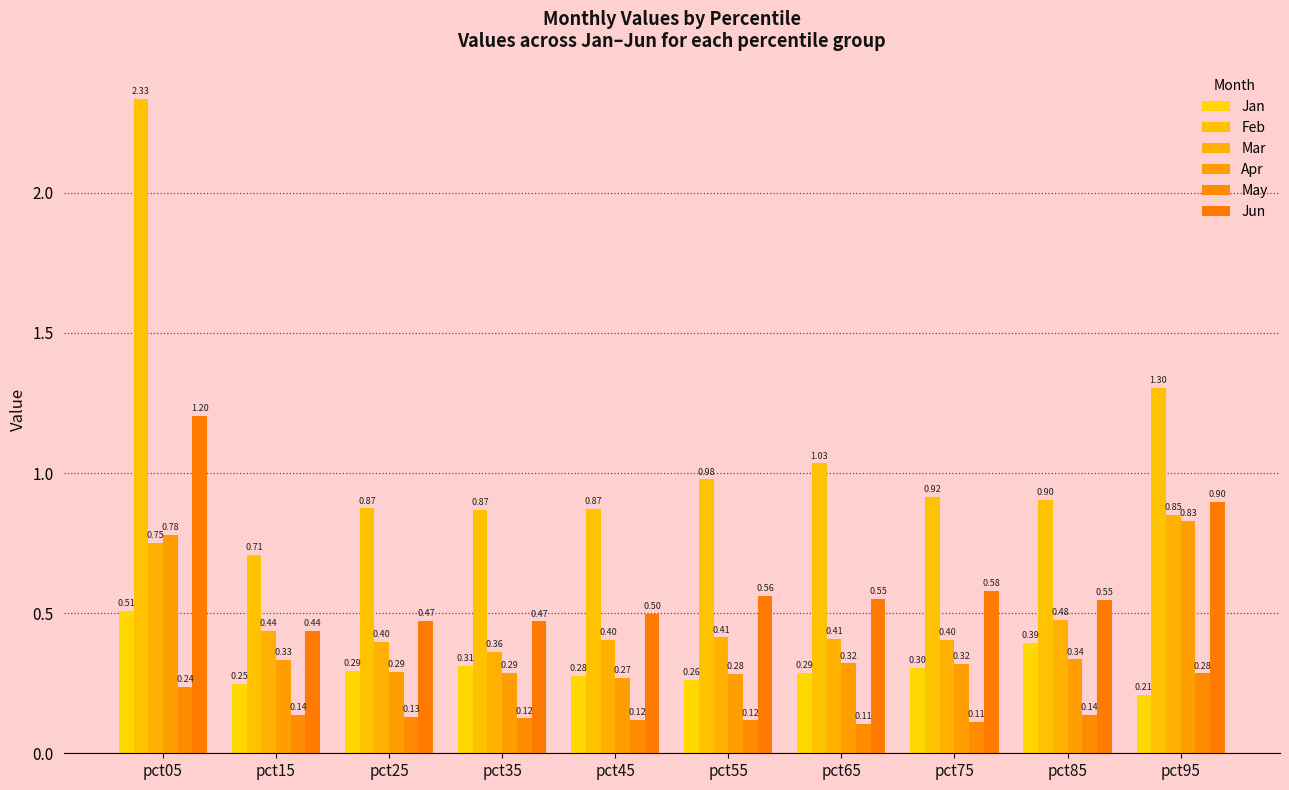

Which series has the widest spread of values?

Feb